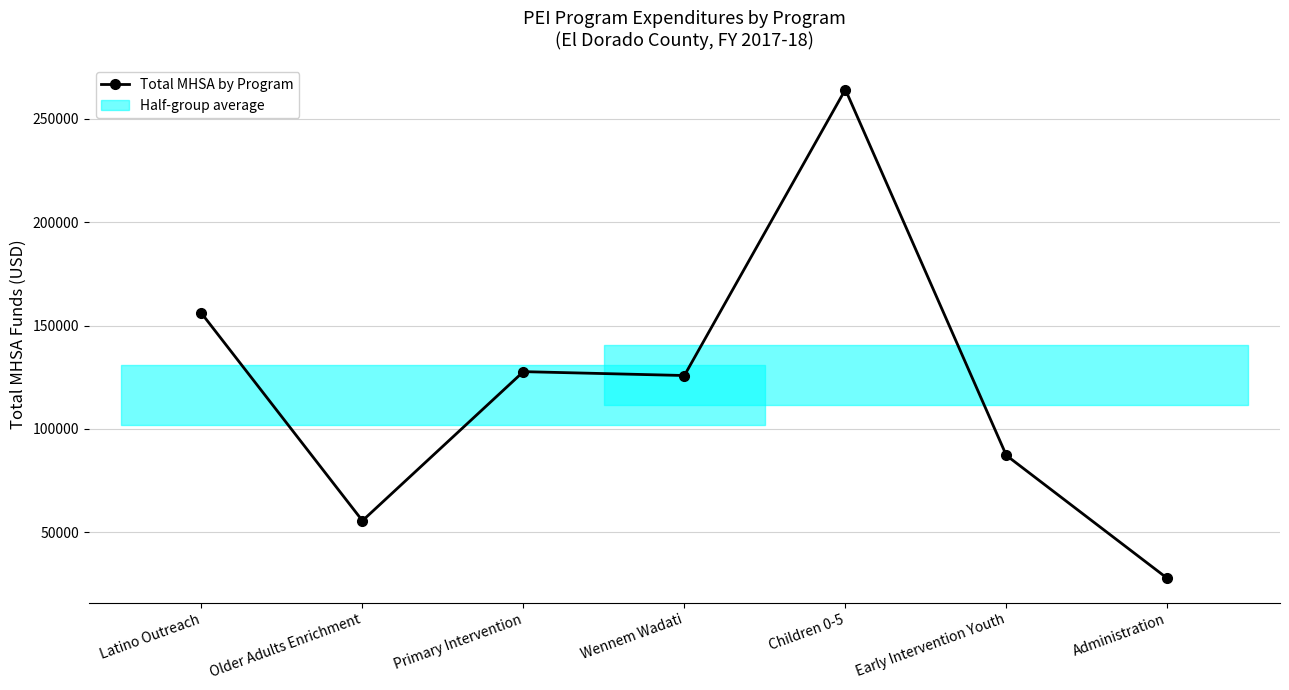

What is the change in value from Latino Outreach to Early Intervention Youth?

-68682